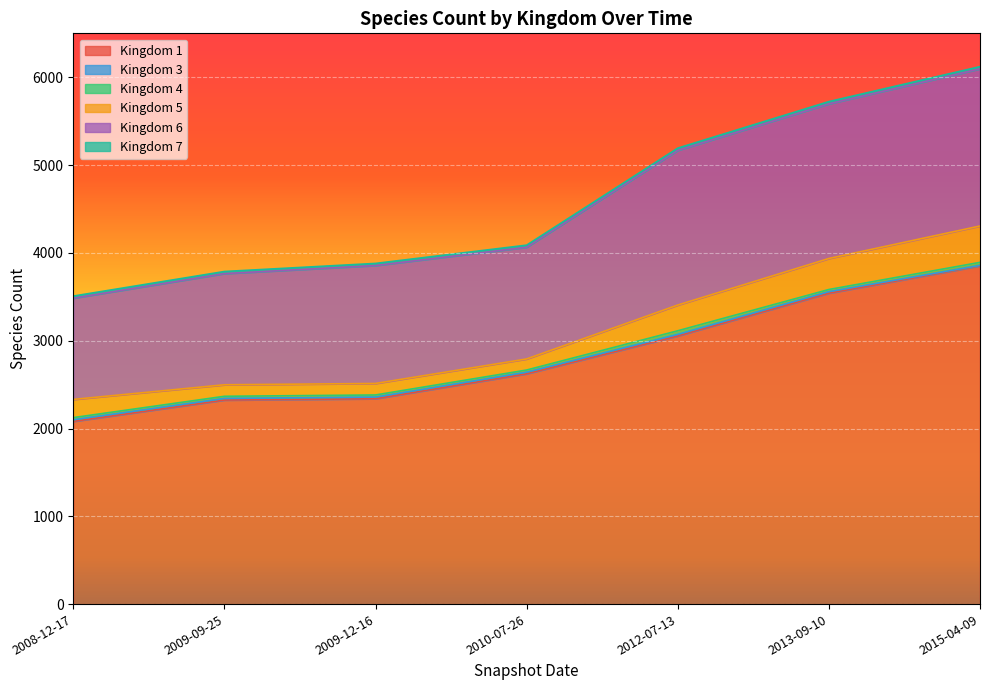

At which category is the sum across all series the highest?

2015-04-09